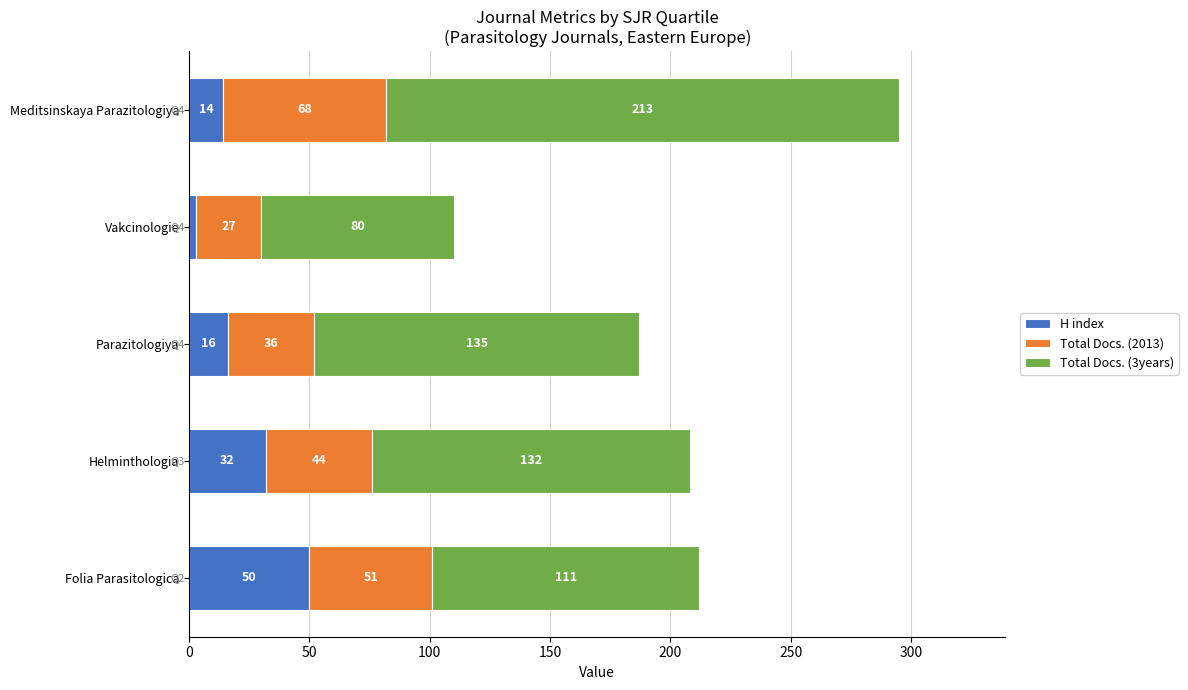

At which label does H index reach its minimum?

Vakcinologie